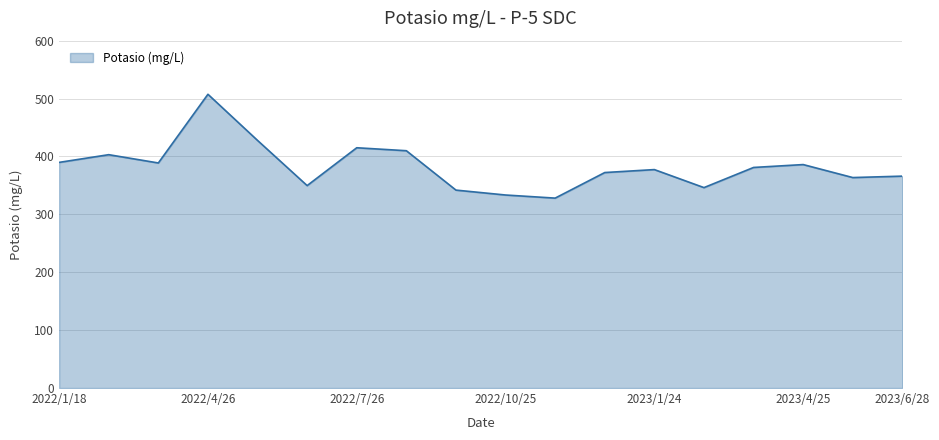

How many series are shown in this chart?

1